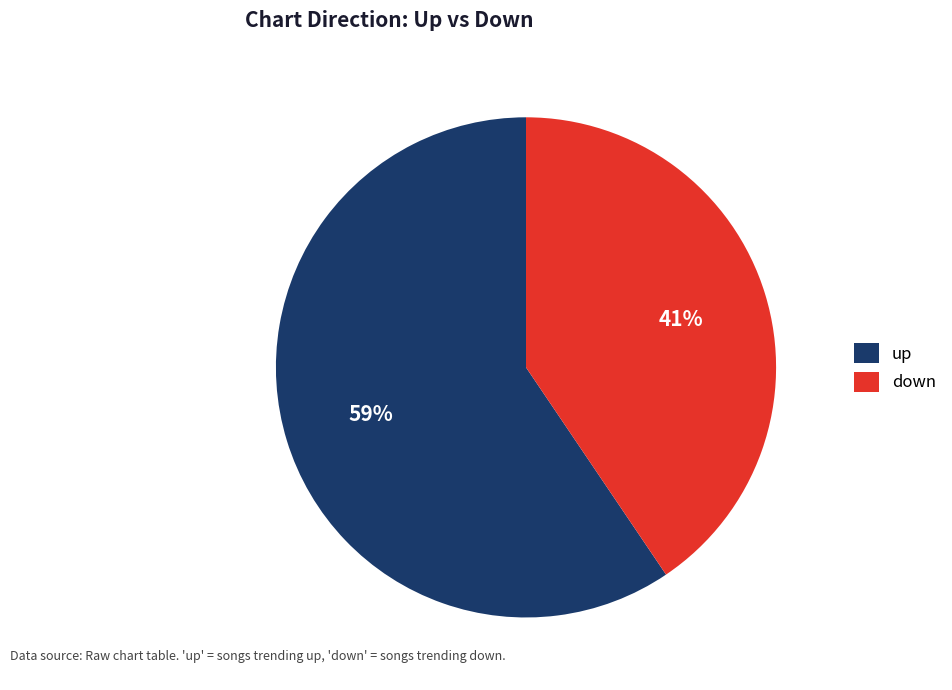

Does any single category account for the majority?

Yes